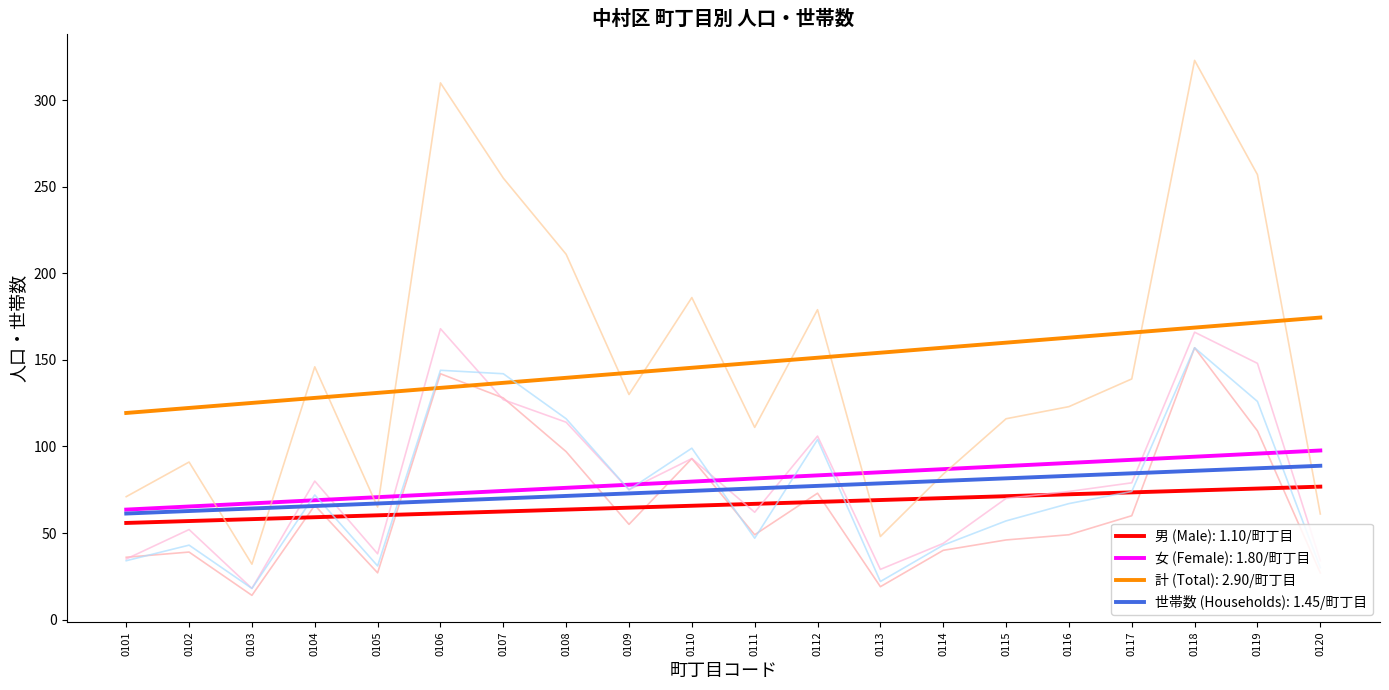

Is it true that 女 (Female) equals 58 at 0105?

False